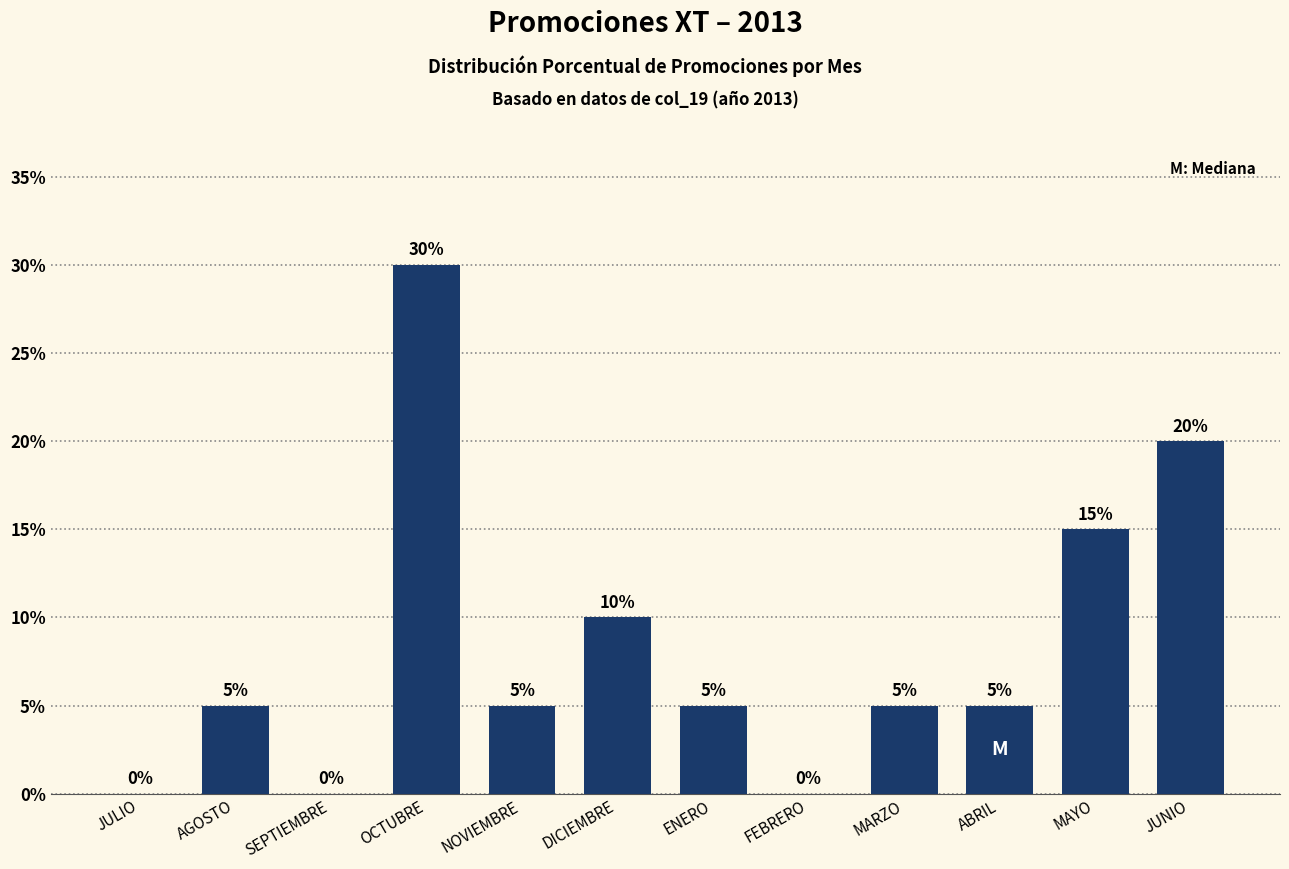

Reading left to right, extract all data points from this chart.

JULIO=0	AGOSTO=5	SEPTIEMBRE=0	OCTUBRE=30	NOVIEMBRE=5	DICIEMBRE=10	ENERO=5	FEBRERO=0	MARZO=5	ABRIL=5	MAYO=15	JUNIO=20